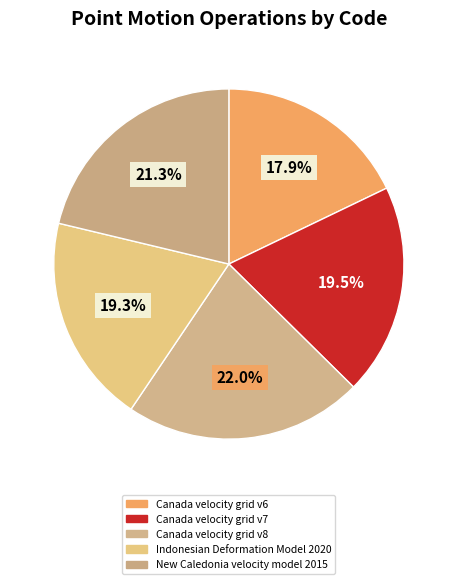

How many segments does this pie chart have?

5